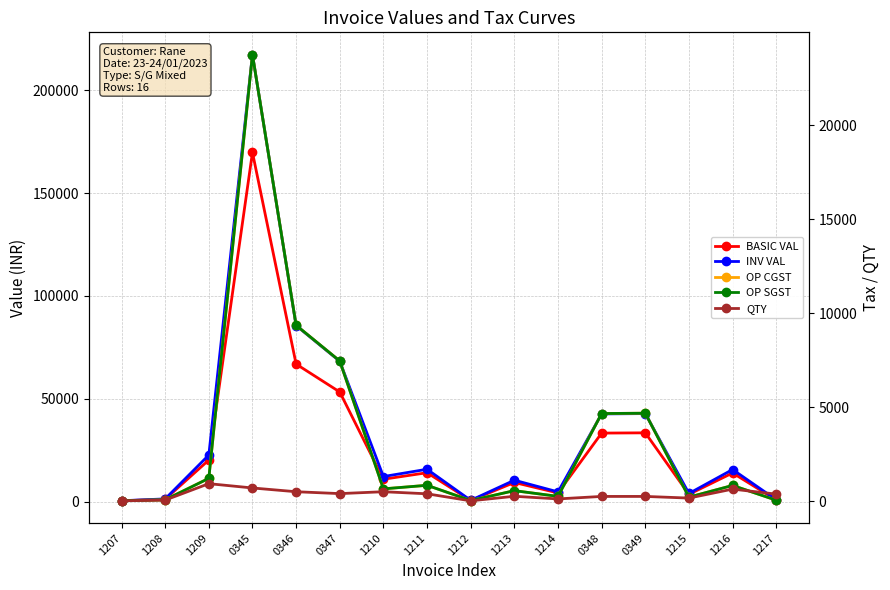

List the labels in order of OP CGST value, largest first.

0345, 0346, 0347, 0349, 0348, 1209, 1211, 1216, 1210, 1213, 1214, 1215, 1208, 1217, 1212, 1207